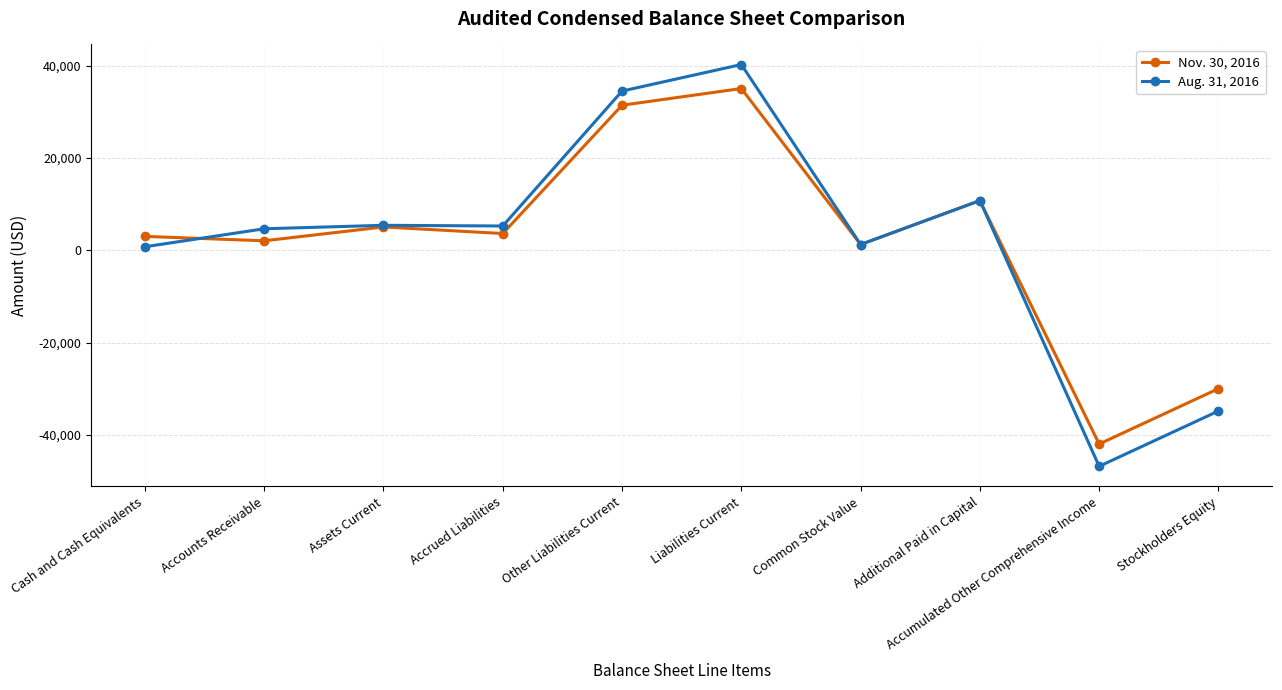

At which category does the chart reach its peak across all series?

Liabilities Current